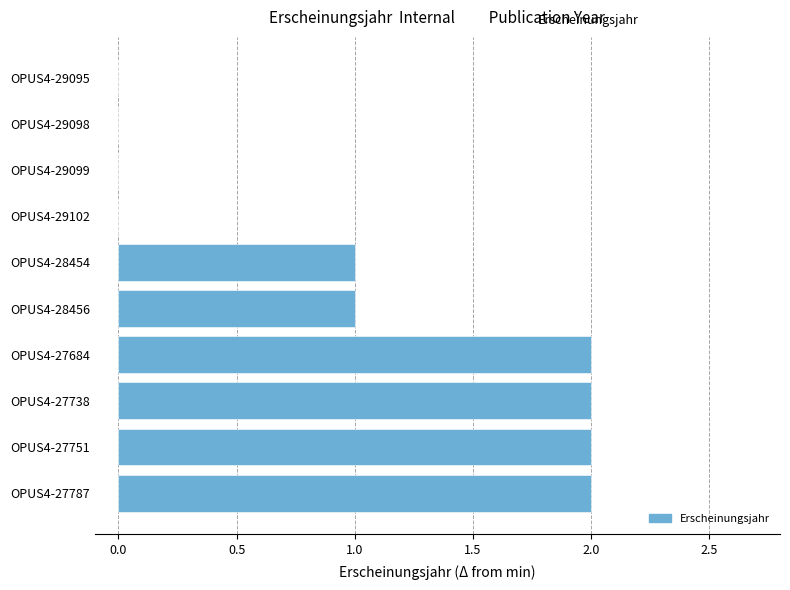

Count the number of categories in the chart.

10